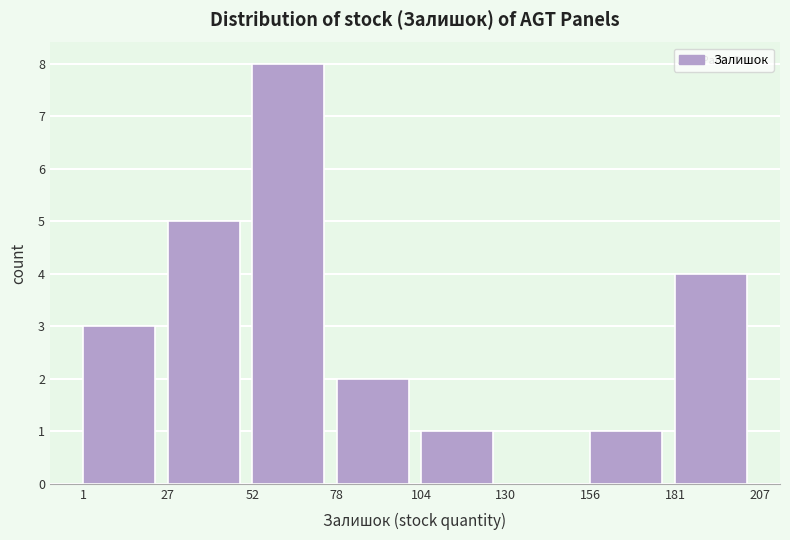

Over which range of the x-axis is the bar tallest?

52 to 78